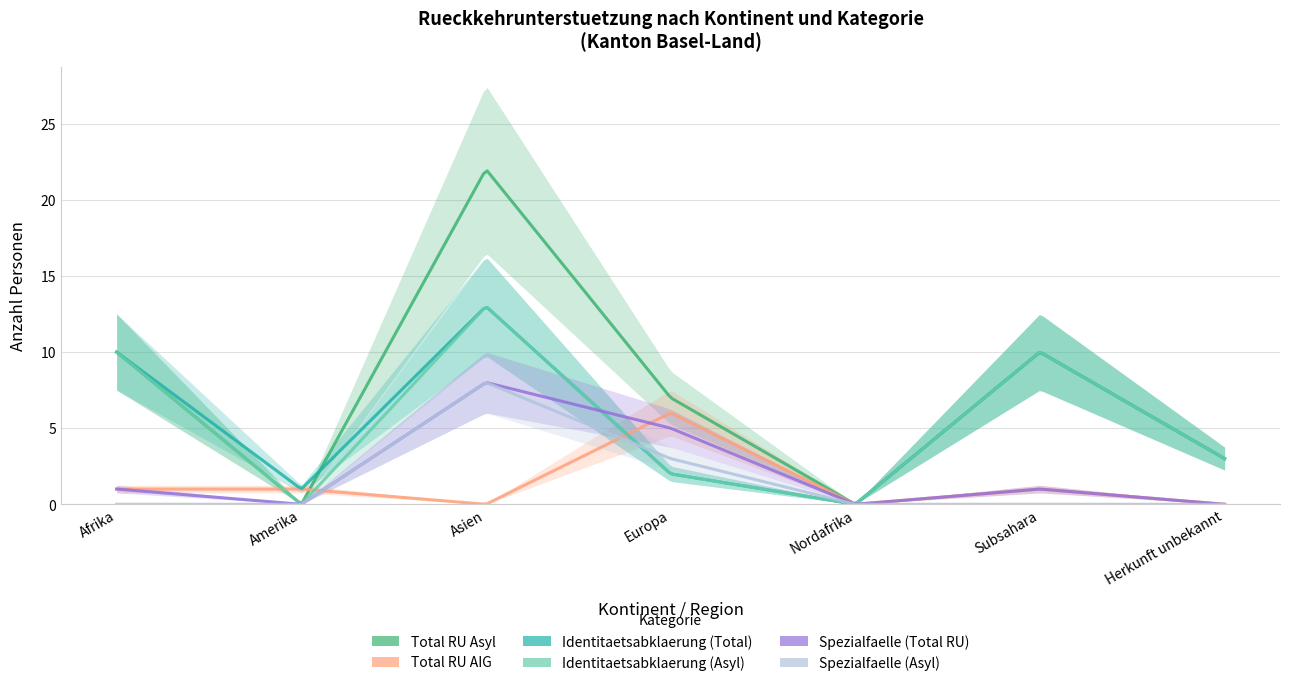

How many intersections are there between Identitaetsabklaerung (Asyl) and Total RU AIG?

3